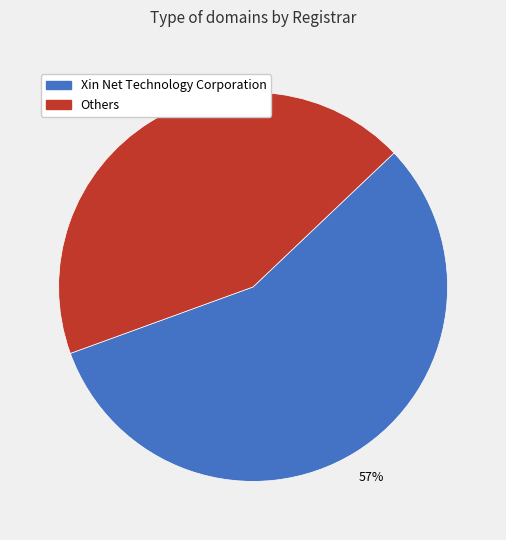

Rank the categories by value from highest to lowest.

Xin Net Technology Corporation, Others